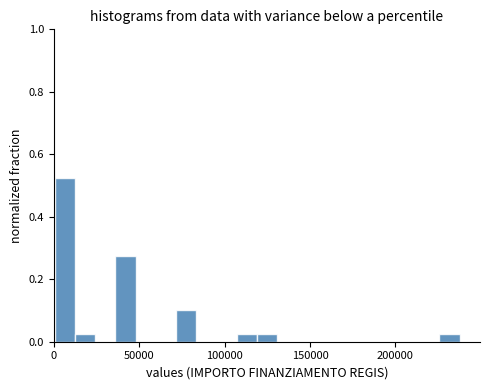

Read against the x-axis, roughly where is the centre of the tallest bar?

5000